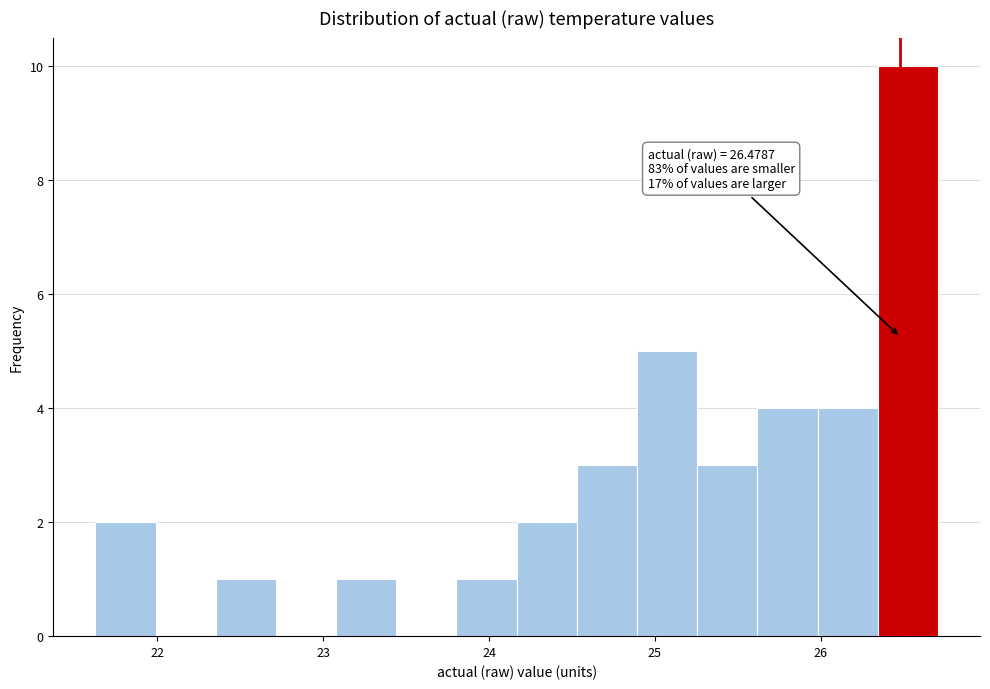

Read against the x-axis, roughly where is the centre of the tallest bar?

26.5